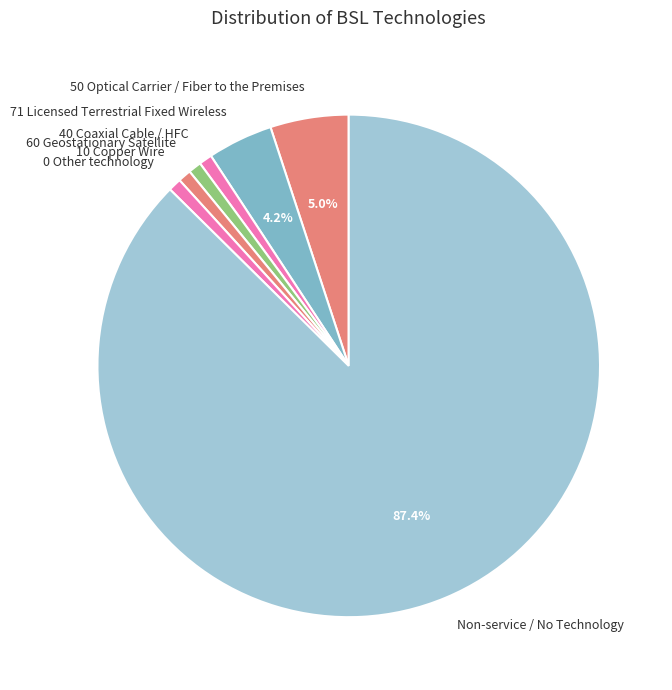

Is there any slice that represents more than half of the pie?

Yes